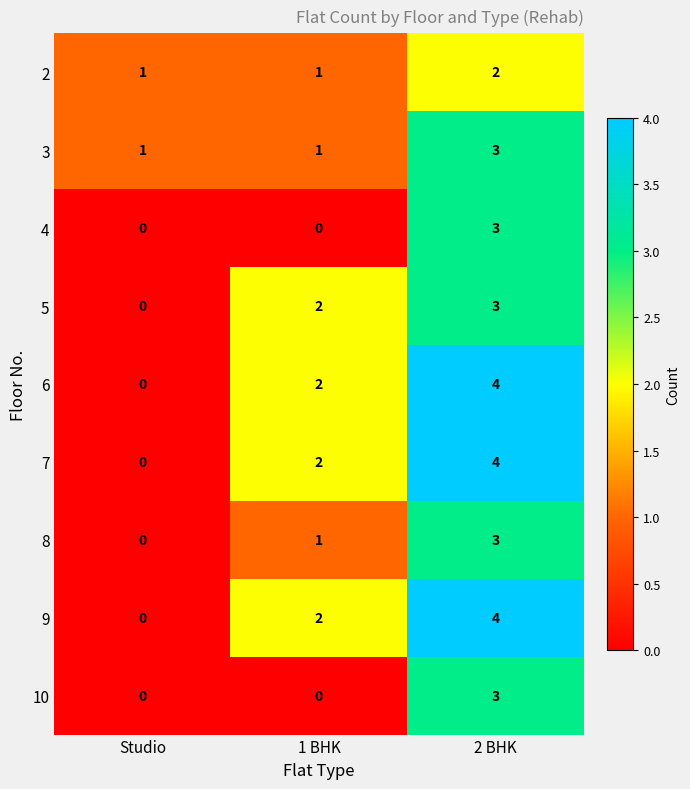

At which category is the sum across all series the highest?

2 BHK